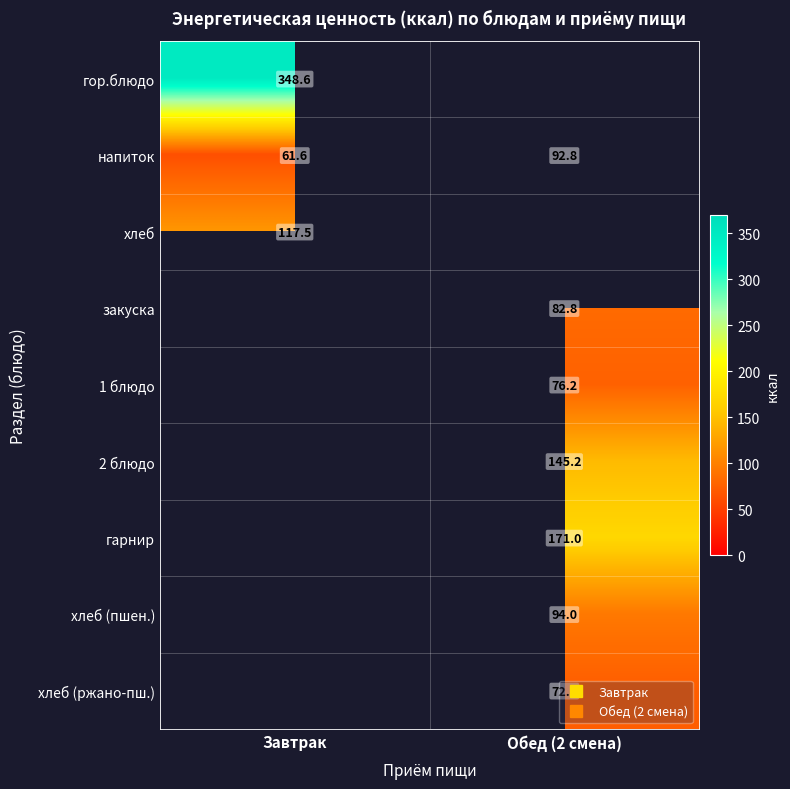

Which has a higher value, Завтрак or Обед (2 смена)?

Обед (2 смена)